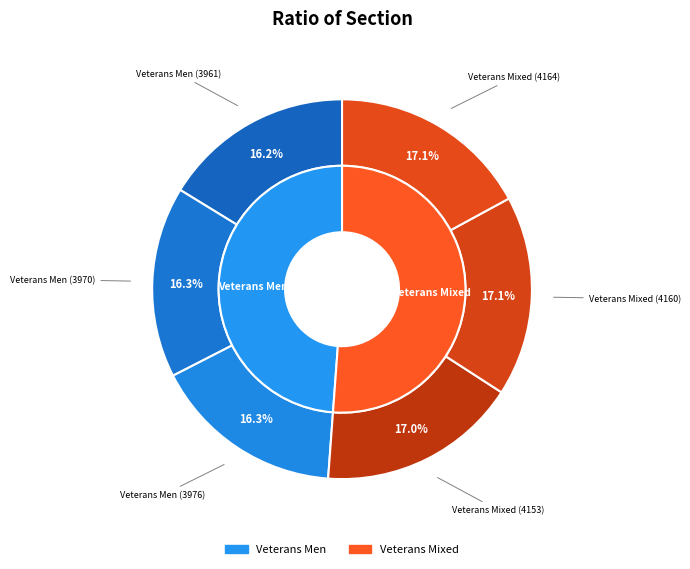

Rank the categories by value from highest to lowest.

Veterans Mixed (4164), Veterans Mixed (4160), Veterans Mixed (4153), Veterans Men (3976), Veterans Men (3970), Veterans Men (3961)